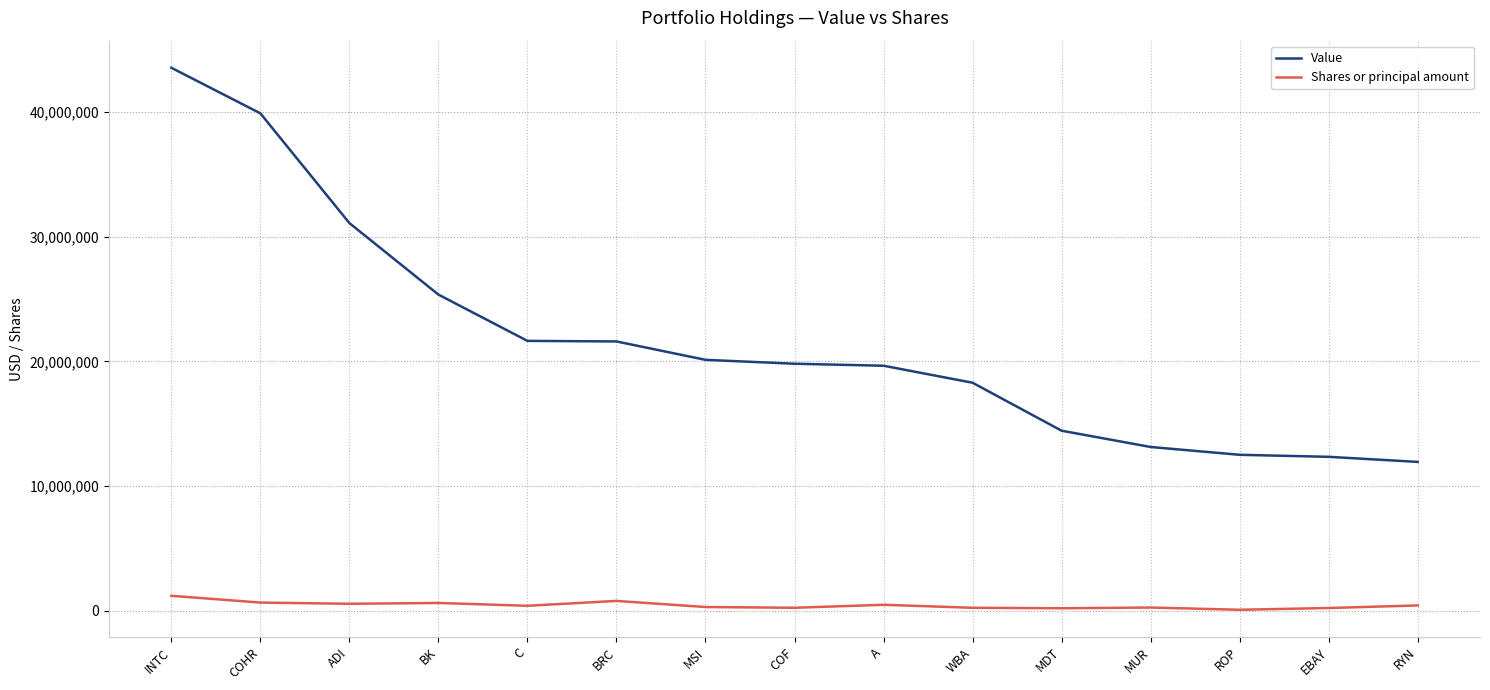

What is the highest value of the Shares or principal amount series?

1200000